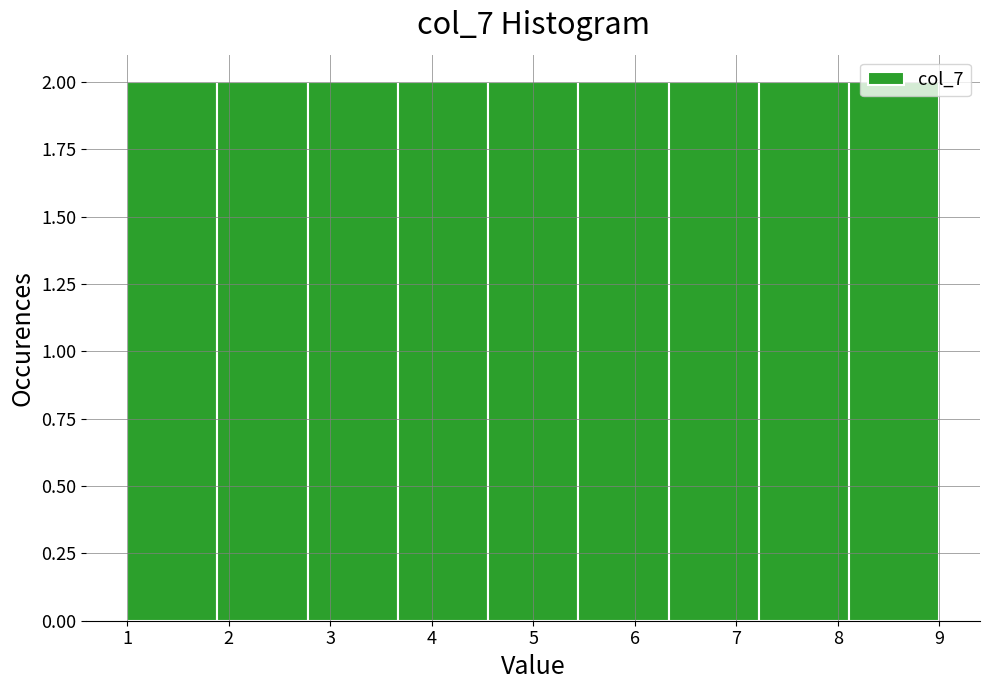

Reading left to right, transcribe this chart: for each bar, give the range it covers on the x-axis and its height. Neither the bar edges nor the heights are printed on the chart, so give them approximately, as read against the axes.

1.0 to 1.9: 2
1.9 to 2.8: 2
2.8 to 3.7: 2
3.7 to 4.6: 2
4.6 to 5.4: 2
5.4 to 6.3: 2
6.3 to 7.2: 2
7.2 to 8.1: 2
8.1 to 9.0: 2